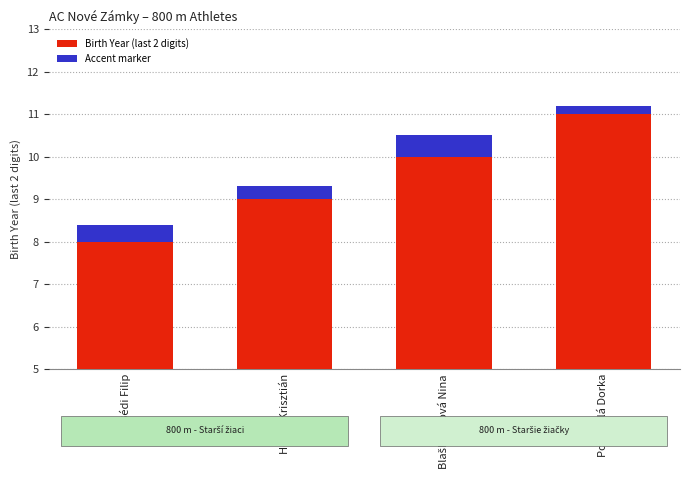

How many bars are there in total?

8